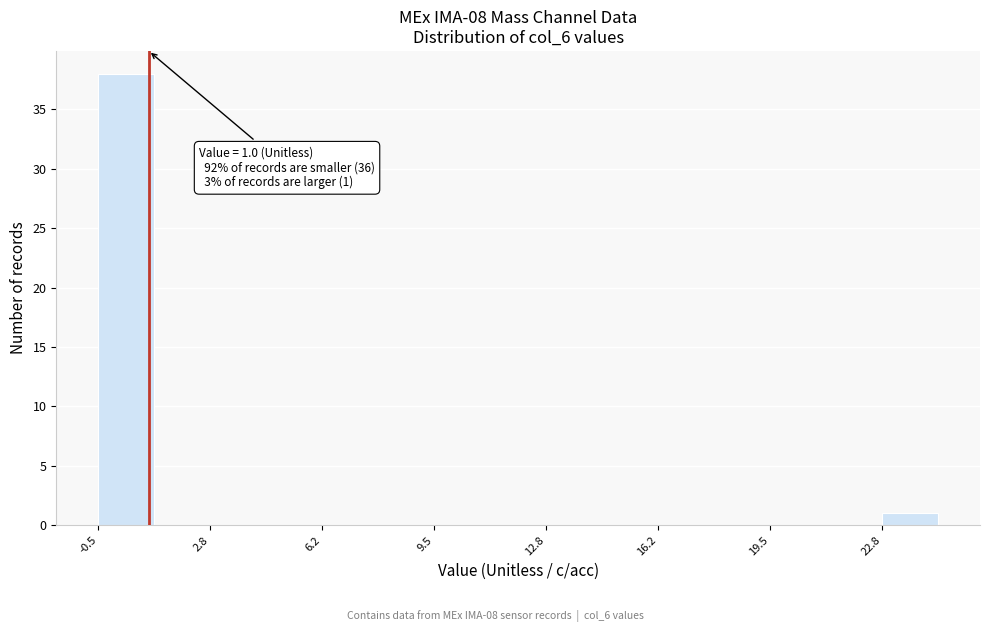

Read against the x-axis, roughly where is the centre of the tallest bar?

0.5